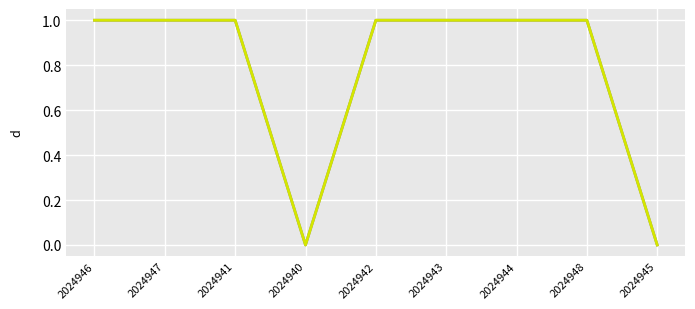

Rank the categories by value from highest to lowest.

2024946, 2024947, 2024941, 2024942, 2024943, 2024944, 2024948, 2024940, 2024945